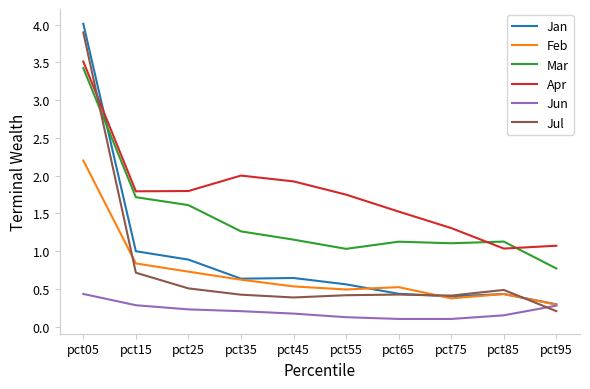

True or false: Jun has more than 2 points higher than both neighbors.

False